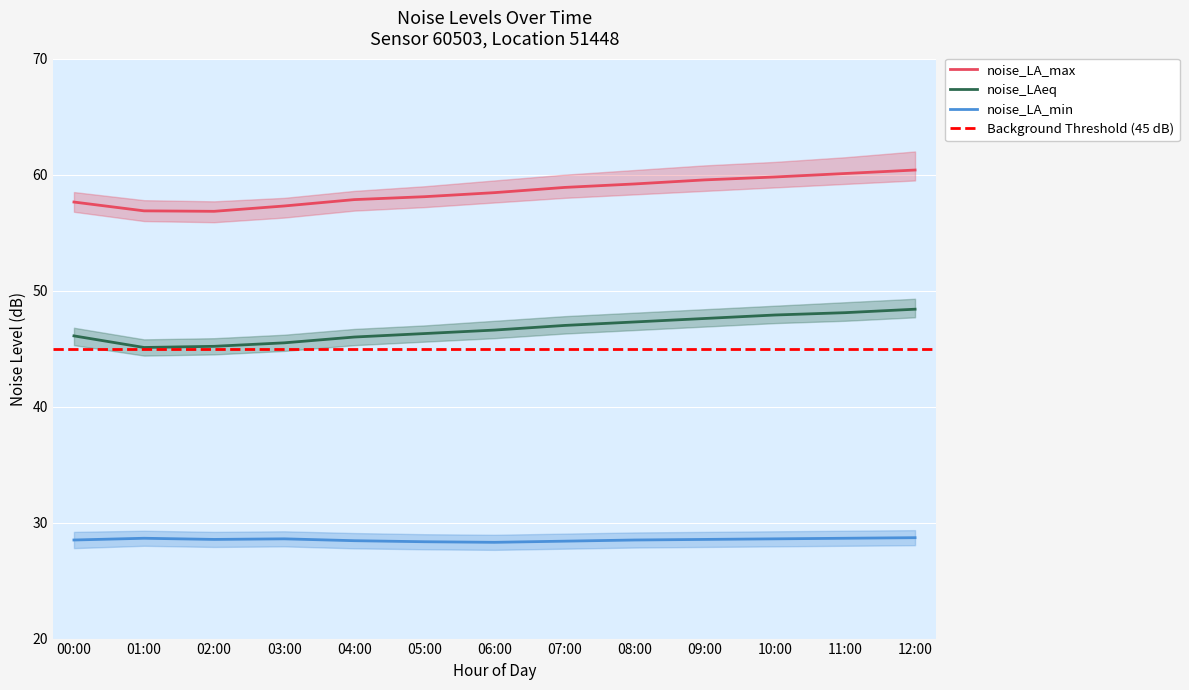

What is the total value across all series at 02:00?

130.6